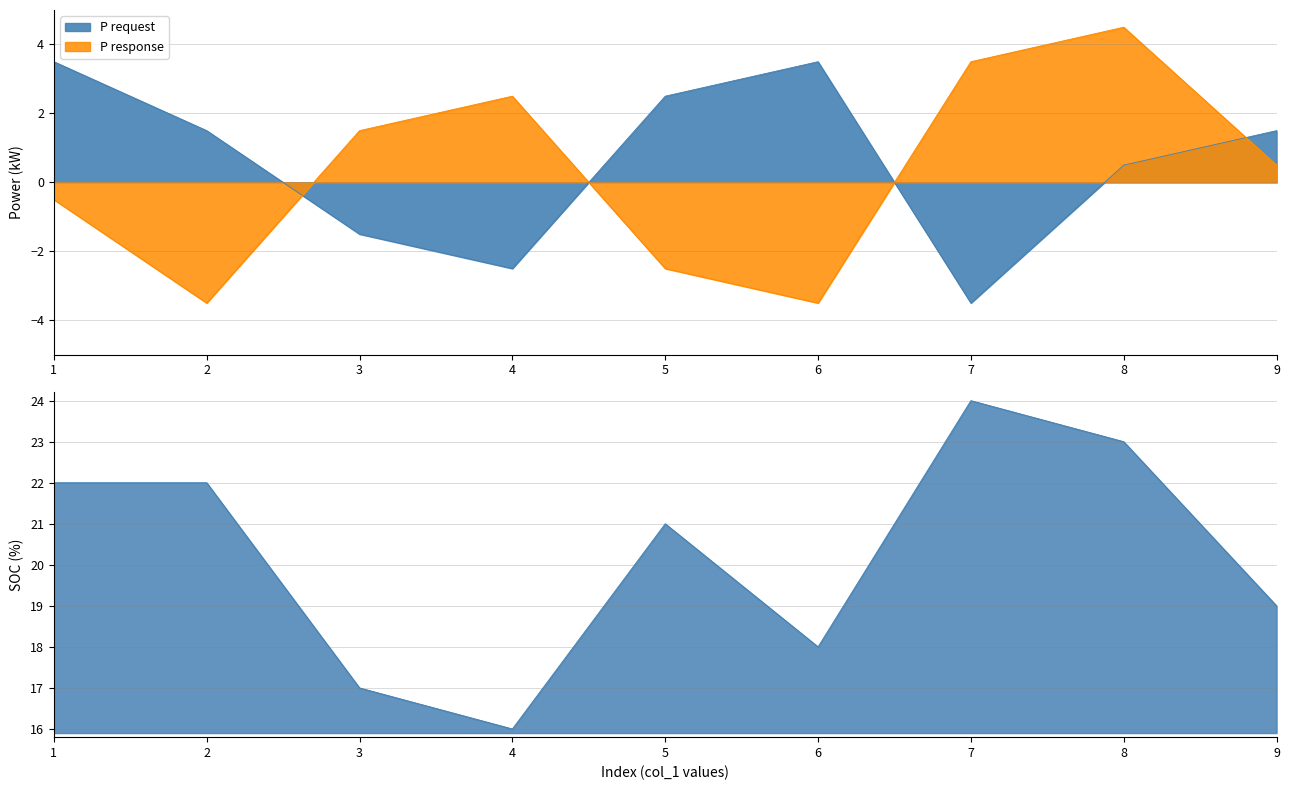

How many values in col_3 are above zero?

5